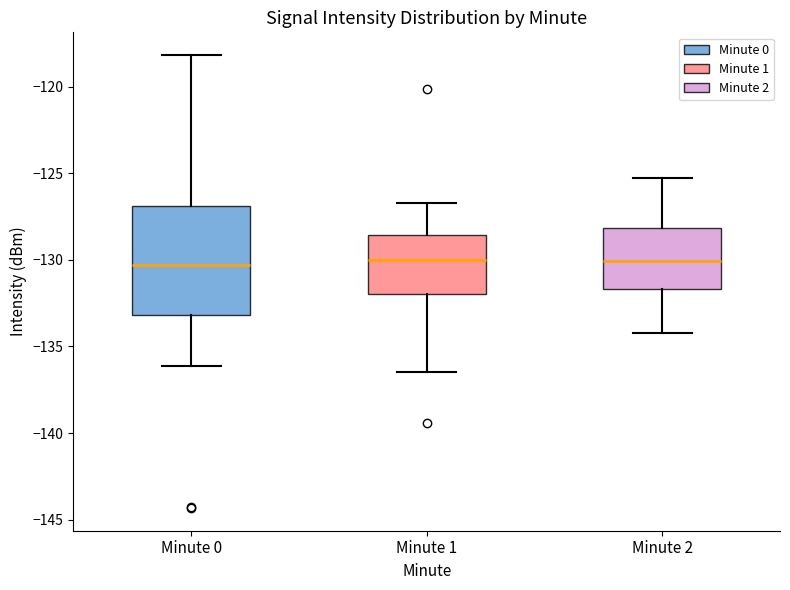

Reading left to right, read every box against the y-axis: the position of its median line, the range the box covers, and the ends of its whiskers. The values are not printed on the chart, so give them approximately, as read against the axis.

Minute 0: median -130.5, box -133.0 to -127.0, whiskers -136.0 to -118.0
Minute 1: median -130.0, box -132.0 to -128.5, whiskers -136.5 to -126.5
Minute 2: median -130.0, box -131.5 to -128.0, whiskers -134.0 to -125.5